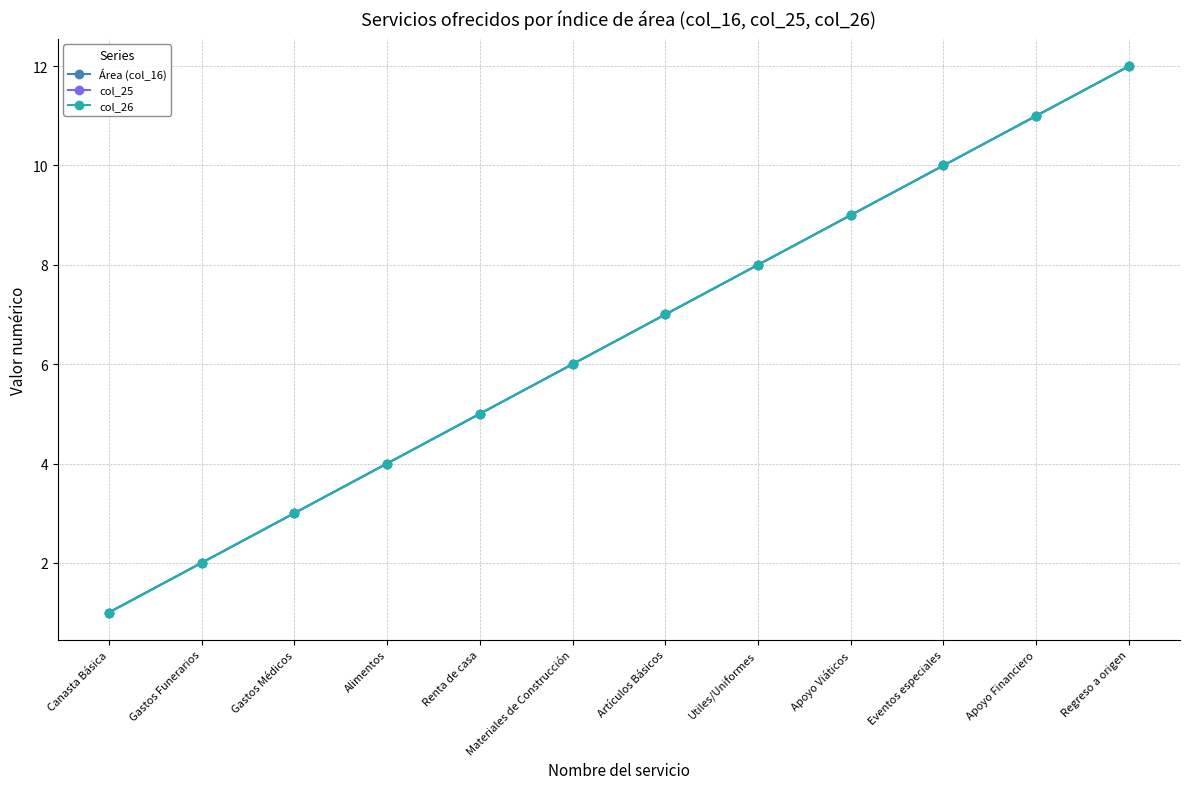

What is the value of the col_25 point at the 3rd from the left?

3